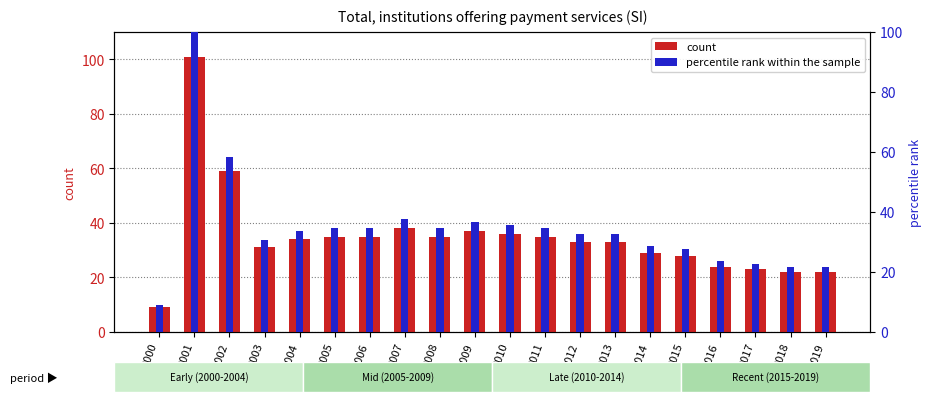

At 2011, list the series in order from smallest to largest.

percentile rank within the sample, count